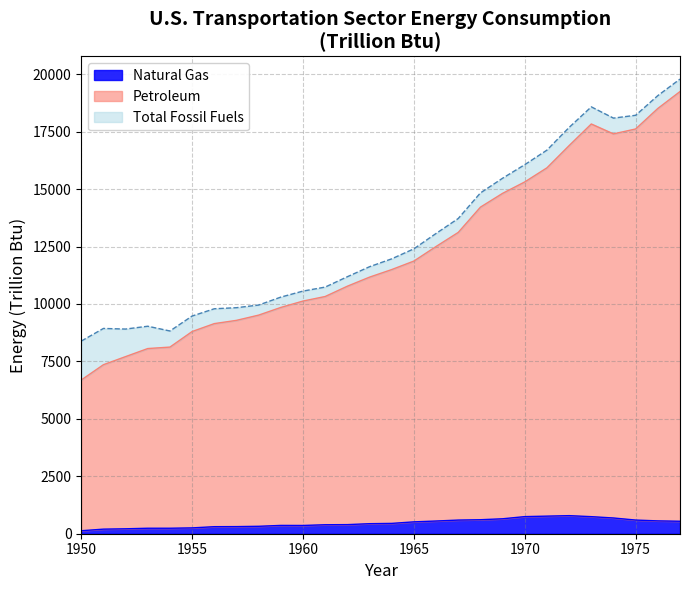

Reading left to right, what are all the values shown in this chart?

Natural Gas: 129.9	199.2	214.5	238.4	238.7	253.8	306.3	309.7	323.1	361.6	359.2	390.8	395.9	436.9	449.5	516.5	553.0	594.2	609.3	650.5	744.6	765.6	786.8	742.7	684.8	594.6	558.7	542.8
Petroleum: 6689.5	7355.6	7708.4	8058.7	8122.5	8799.4	9144.2	9285.7	9513.7	9848.2	10125.4	10324.0	10772.2	11166.7	11496.4	11866.2	12499.8	13112.8	14212.0	14813.4	15310.5	15924.1	16891.7	17831.9	17400.6	17615.4	18507.7	19243.3
Total Fossil Fuels: 8383.4	8933.5	8906.9	9030.1	8822.6	9474.4	9790.3	9836.7	9952.0	10297.6	10559.6	10733.8	11184.9	11620.1	11963.3	12398.7	13067.6	13718.2	14831.3	15471.3	16061.9	16694.4	17682.2	18577.3	18087.2	18210.5	19066.7	19786.3